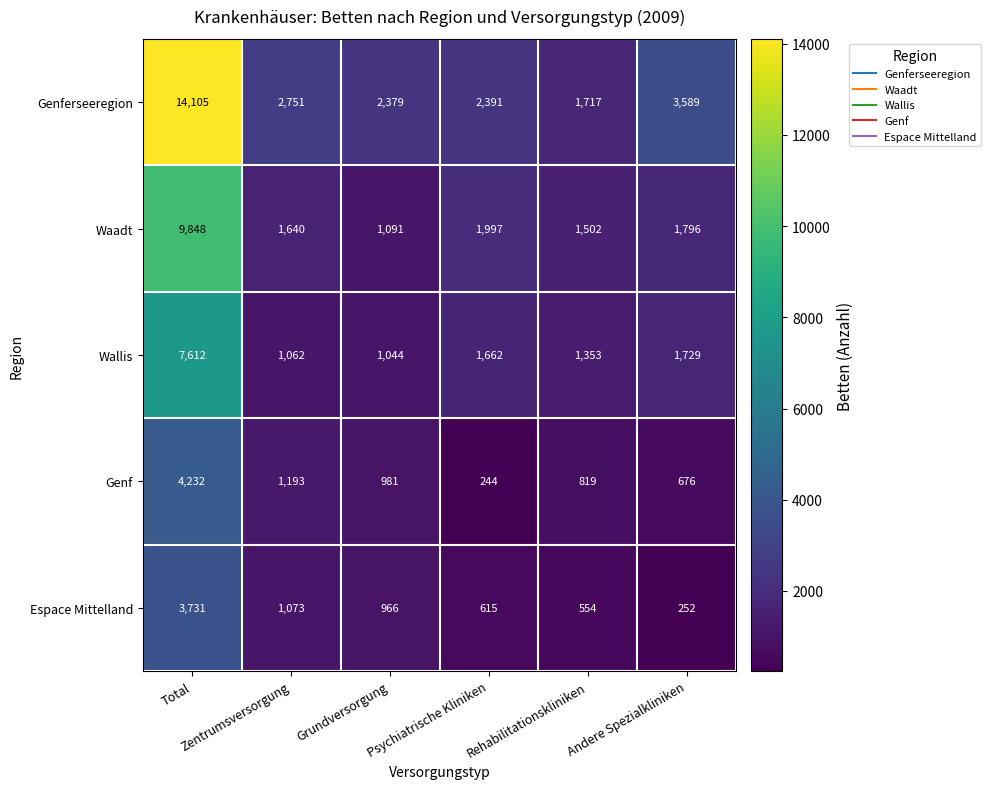

What is the sum of all Wallis values?

14462